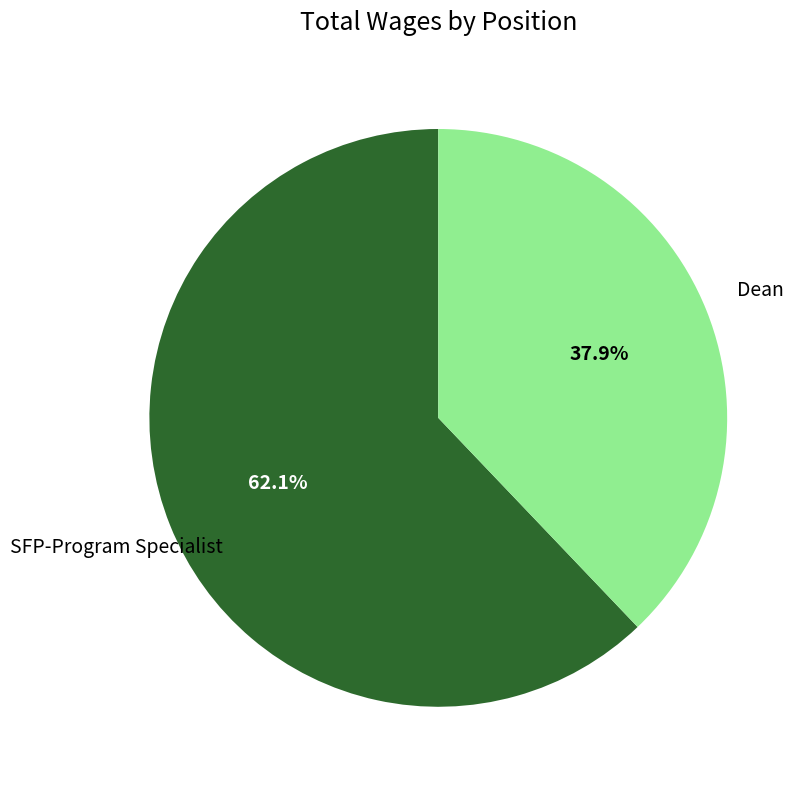

Does any single category account for the majority?

Yes